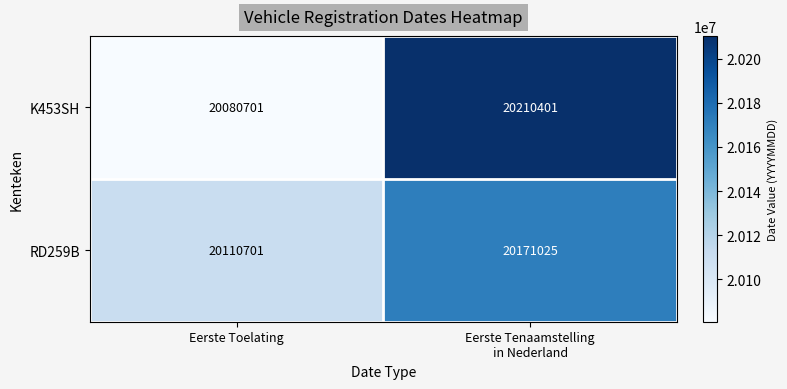

Which series has the largest range (max minus min)?

K453SH